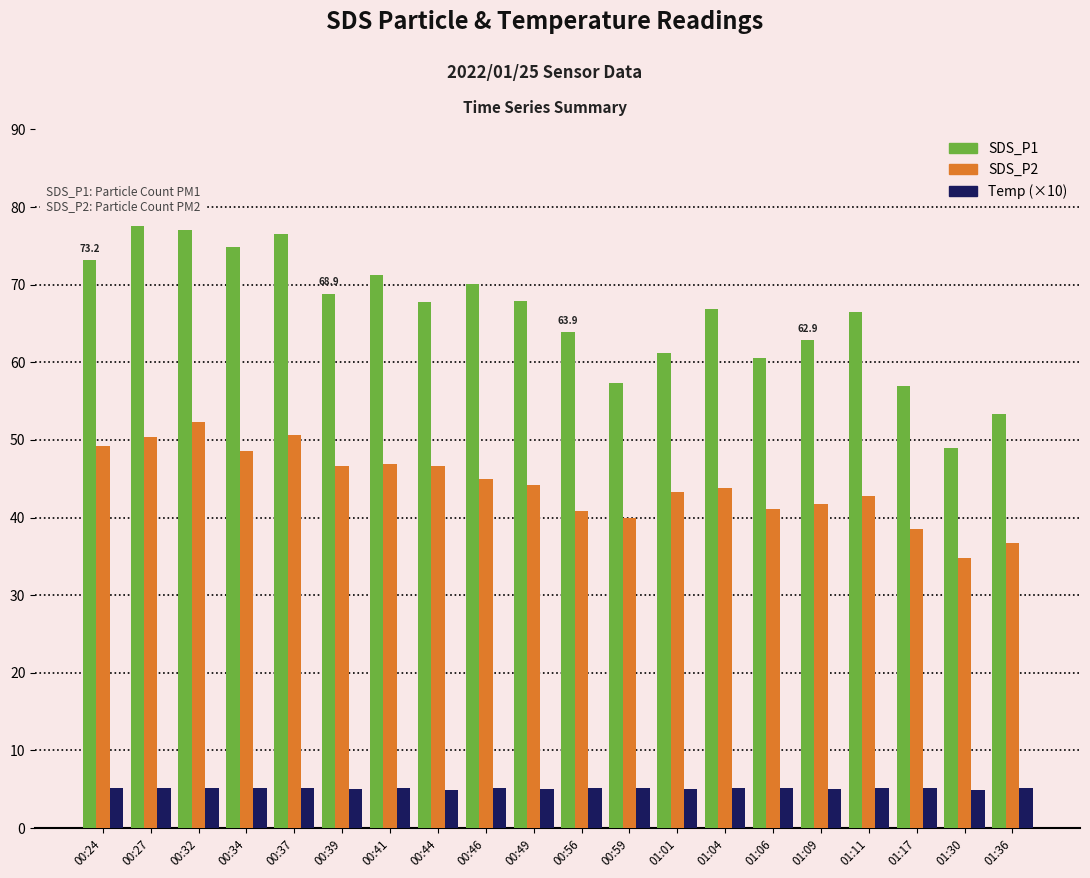

What position from the right is 00:41?

14